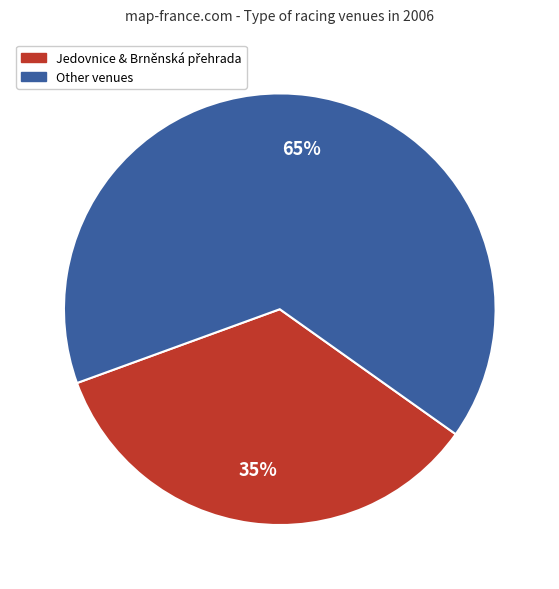

Does any single category account for the majority?

Yes